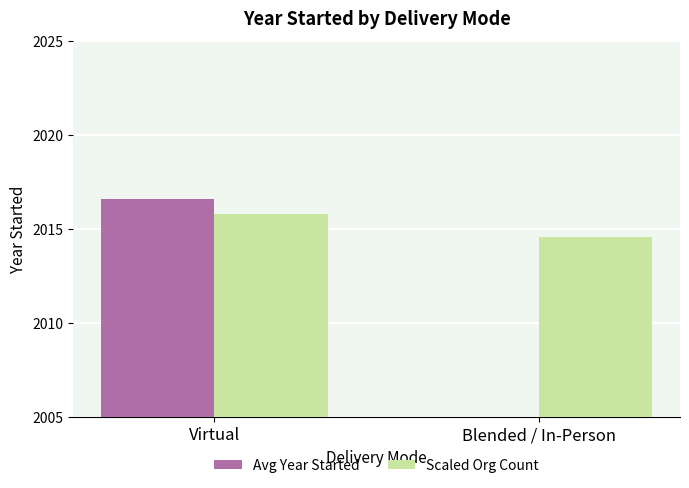

Reading left to right, extract all data points from this chart.

Avg Year Started: Virtual=2016.6	Blended / In-Person=2001.5
Scaled Org Count: Virtual=2015.8	Blended / In-Person=2014.6